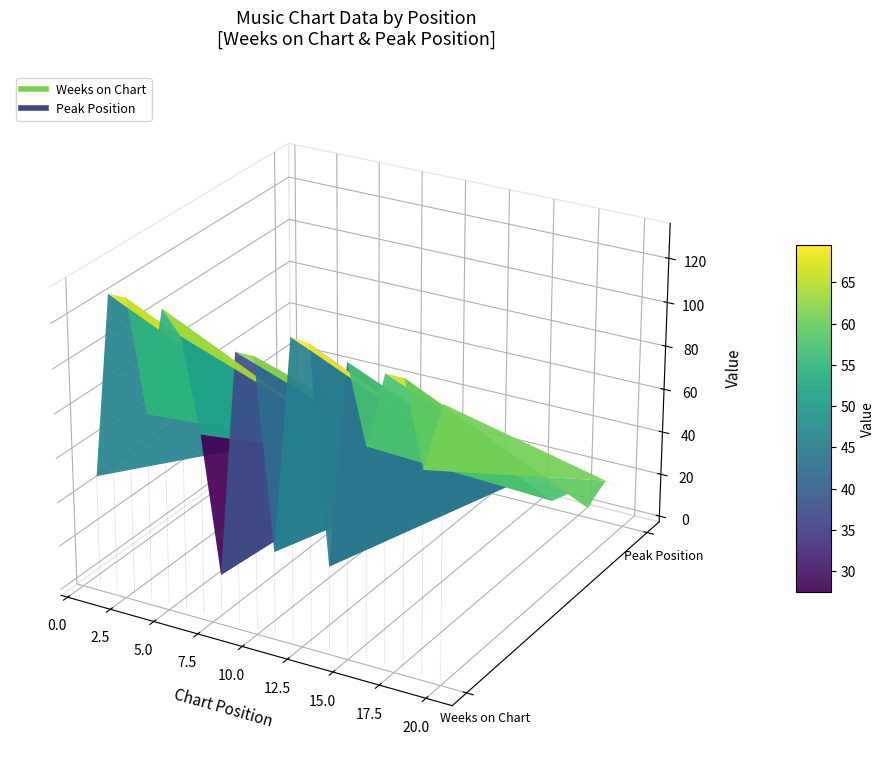

What is the total value across all series at 5?

133